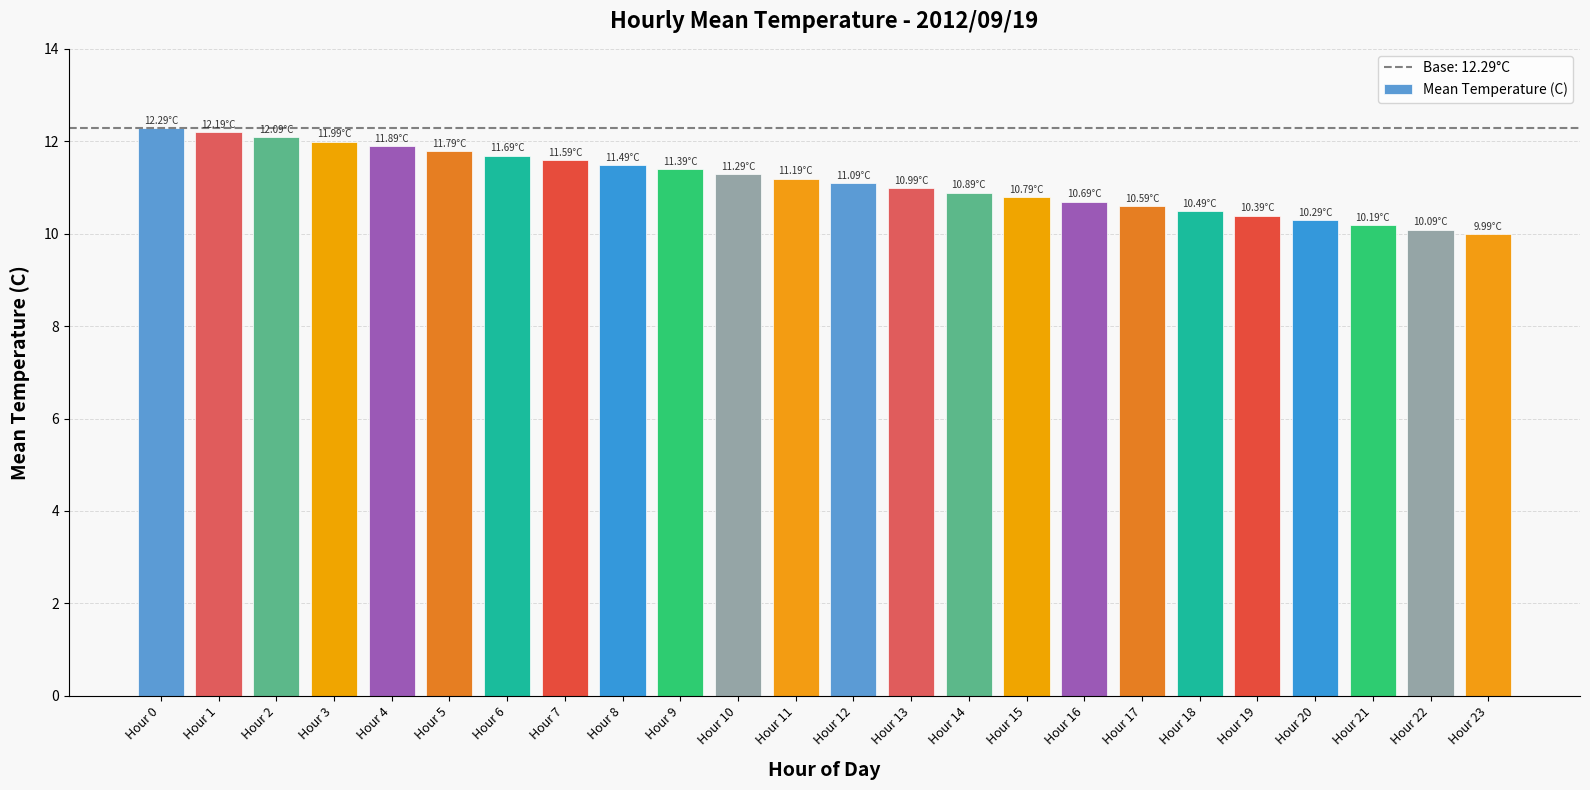

Which has a higher value, Hour 8 or Hour 21?

Hour 8